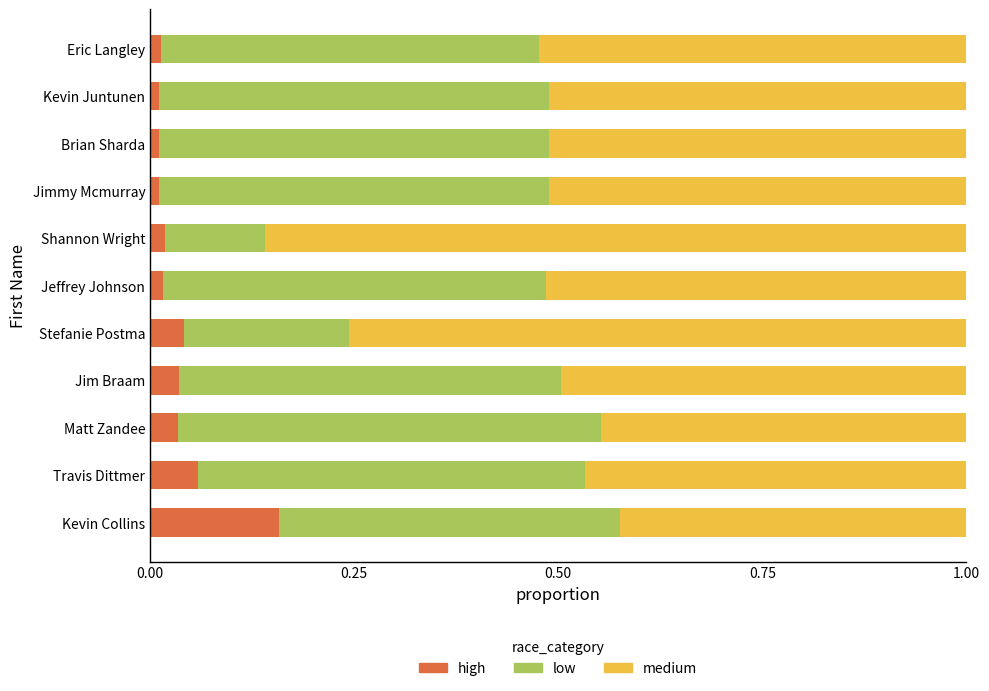

What is the total value across all series at Stefanie Postma?

1.0